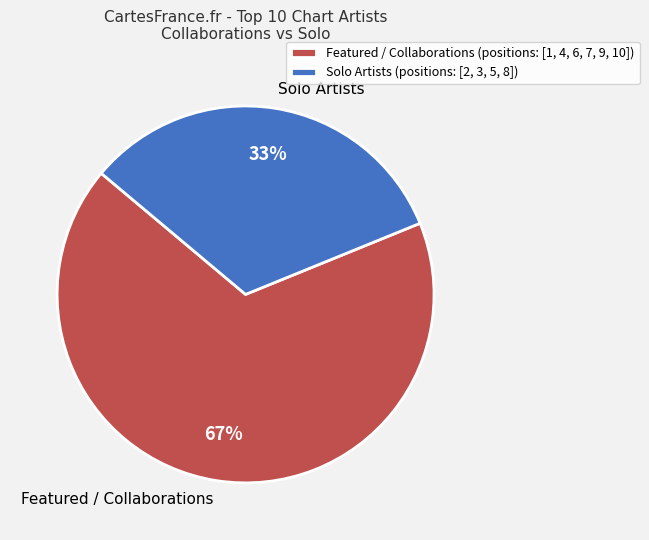

Is there any slice that represents more than half of the pie?

Yes